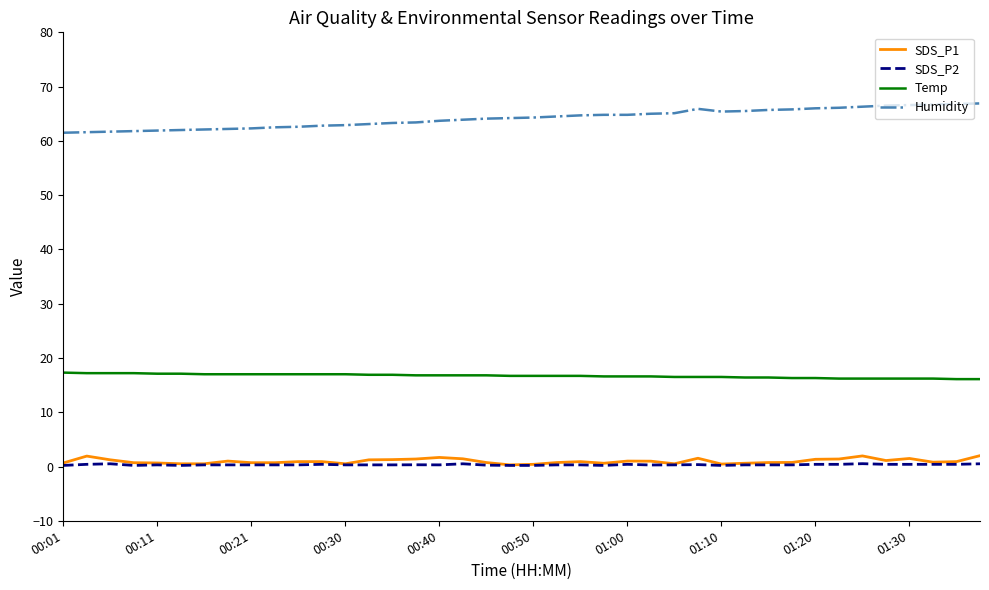

What is the difference between the maximum and minimum values in the SDS_P1 series?

1.7